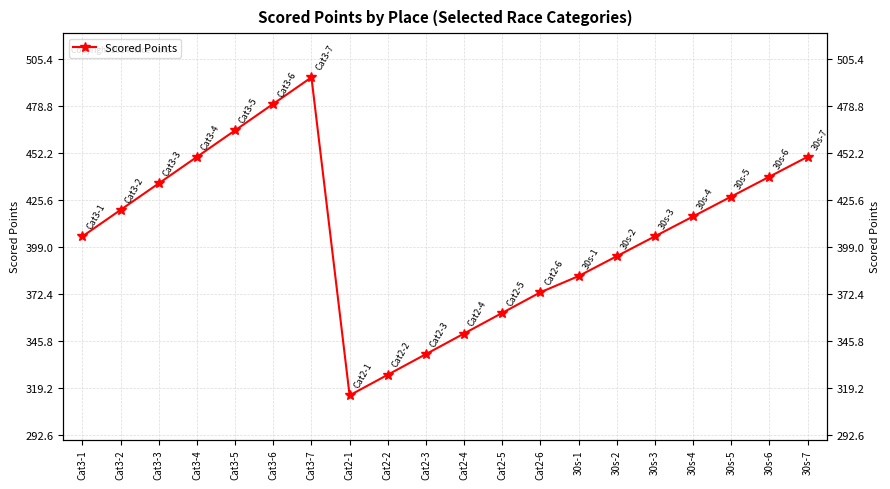

True or false: the data shows 438.8 at 30s-6.

True